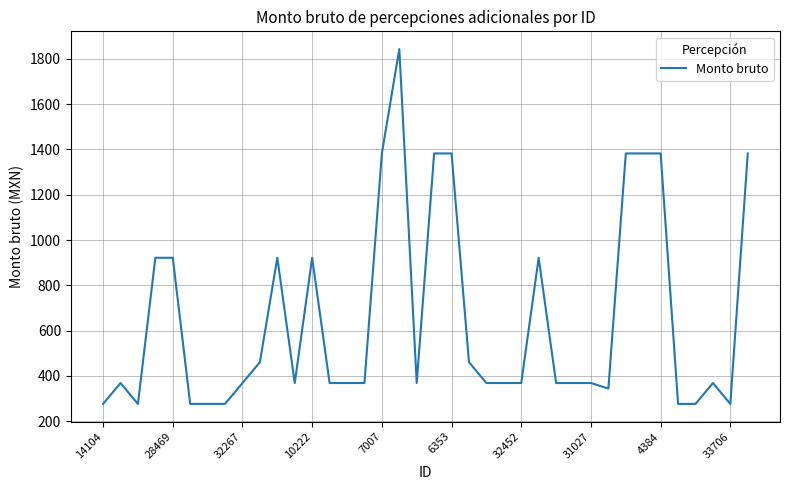

What is the difference between the maximum and minimum values?

1566.6